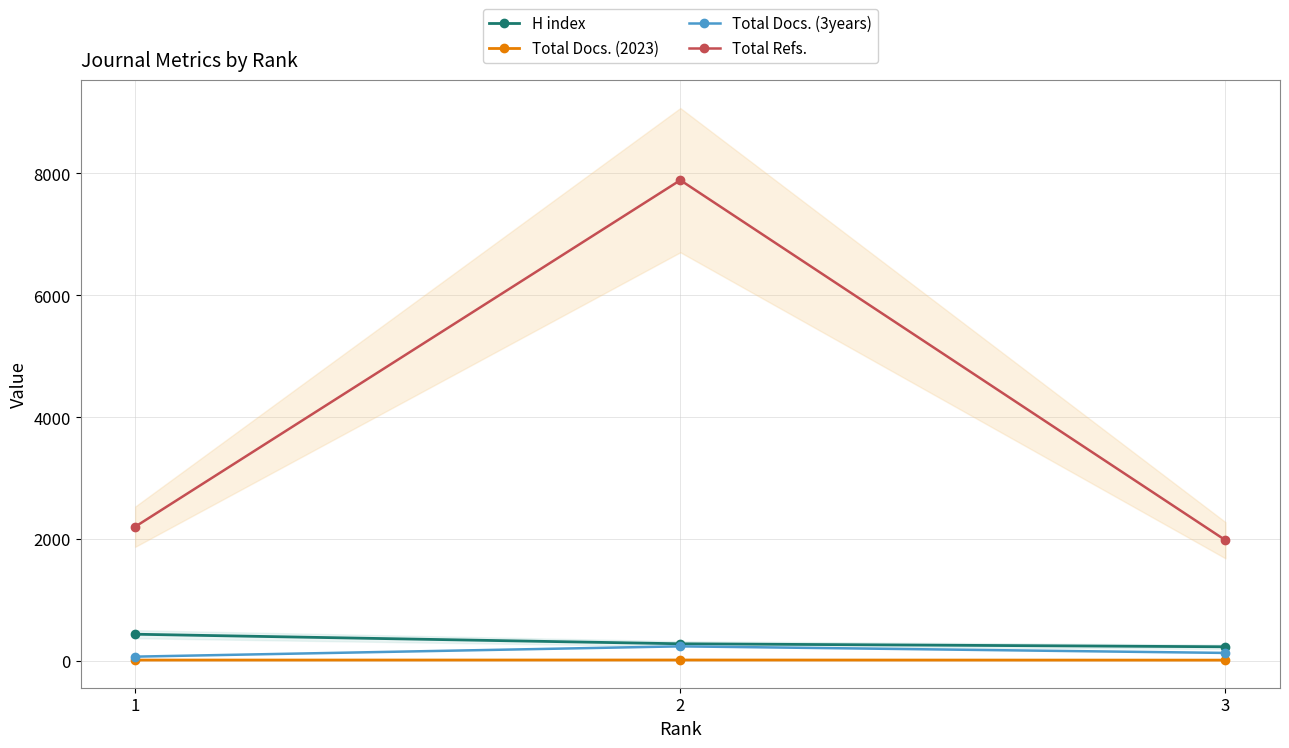

The Total Docs. (2023) series shows 26 at 2. True or false?

False